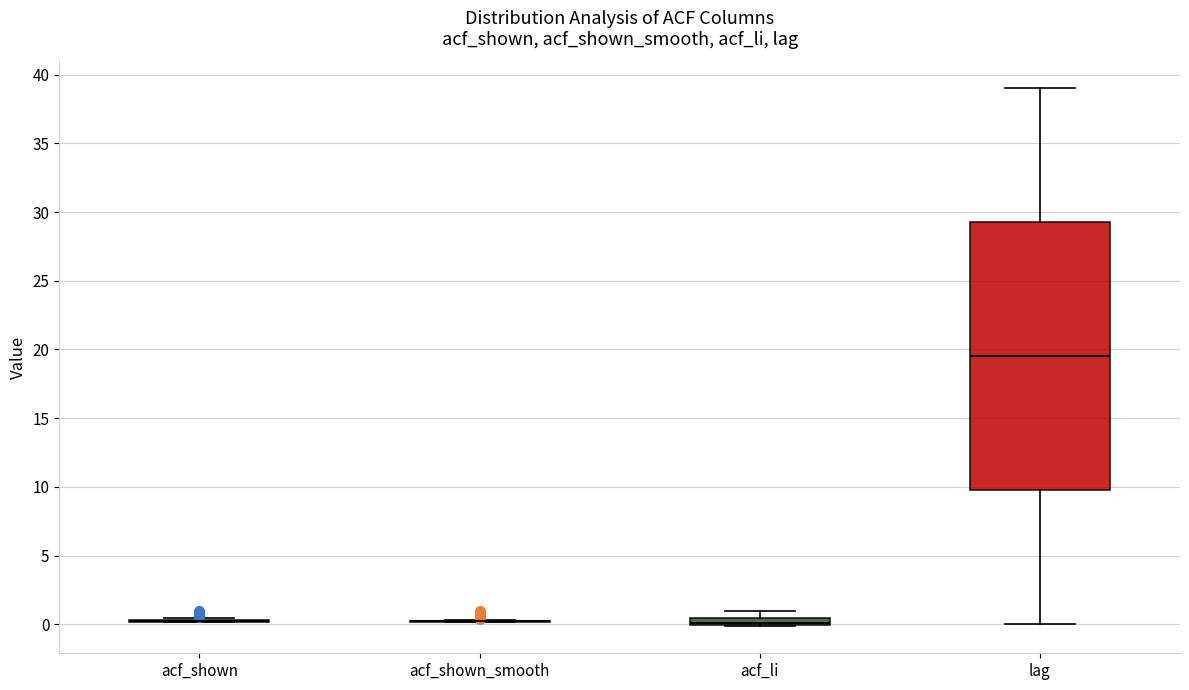

Which box is the tallest, from its lower edge to its upper edge?

lag